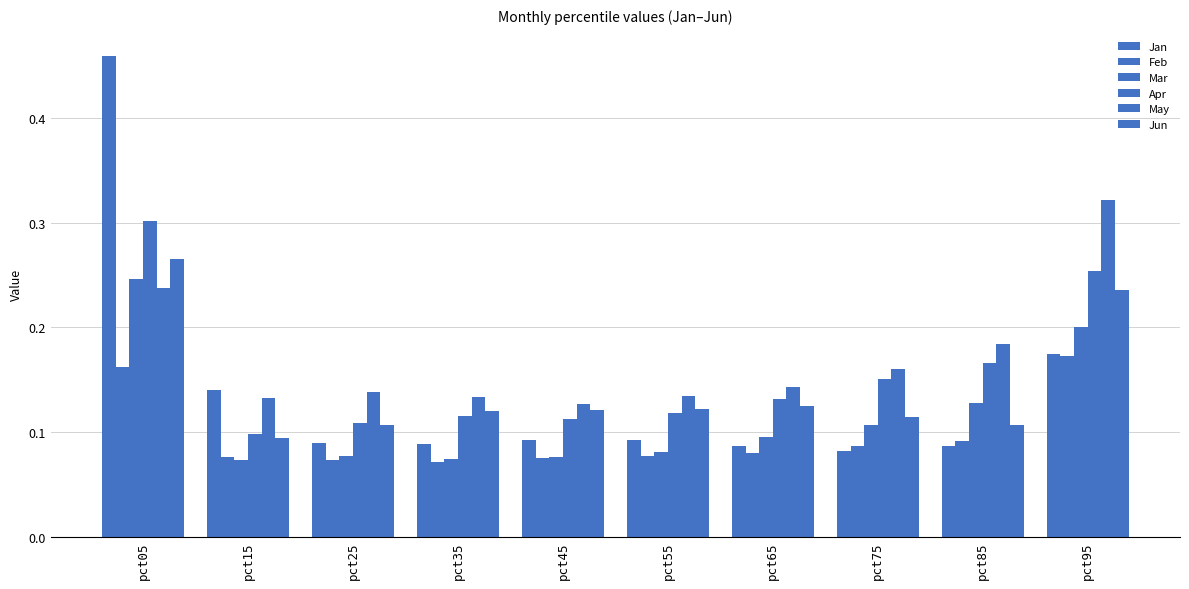

What is the minimum value shown in the chart?

0.1